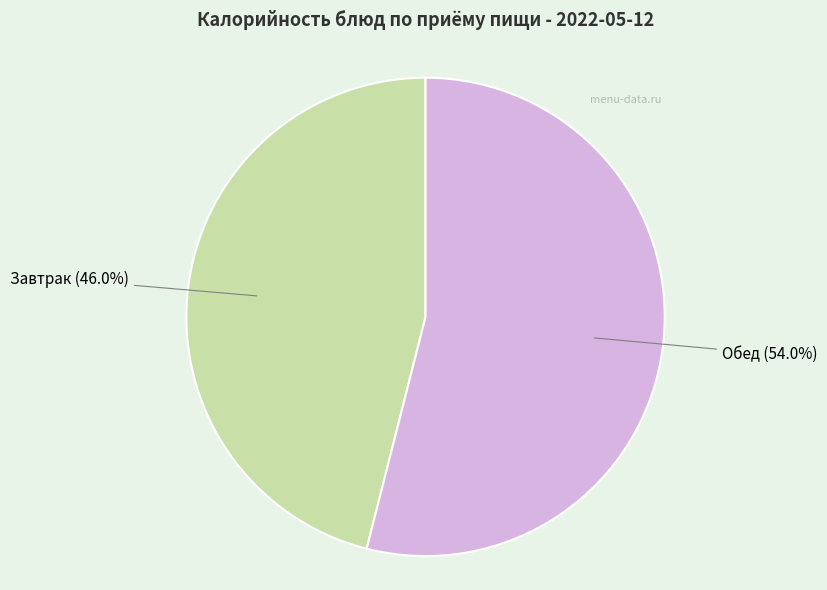

Is there any slice that represents more than half of the pie?

Yes